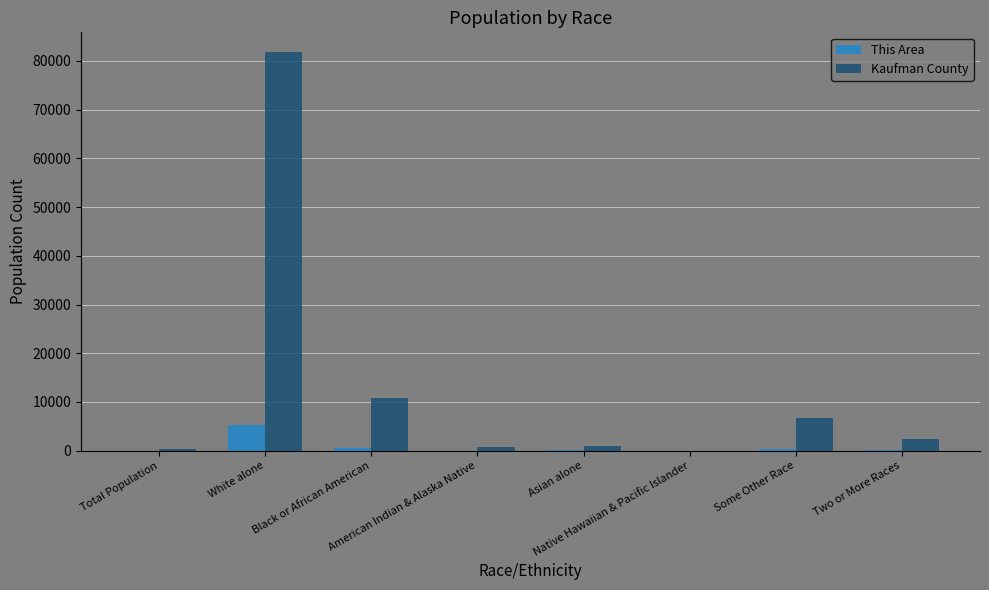

True or false: Kaufman County has a value of 33 at Native Hawaiian & Pacific Islander.

True